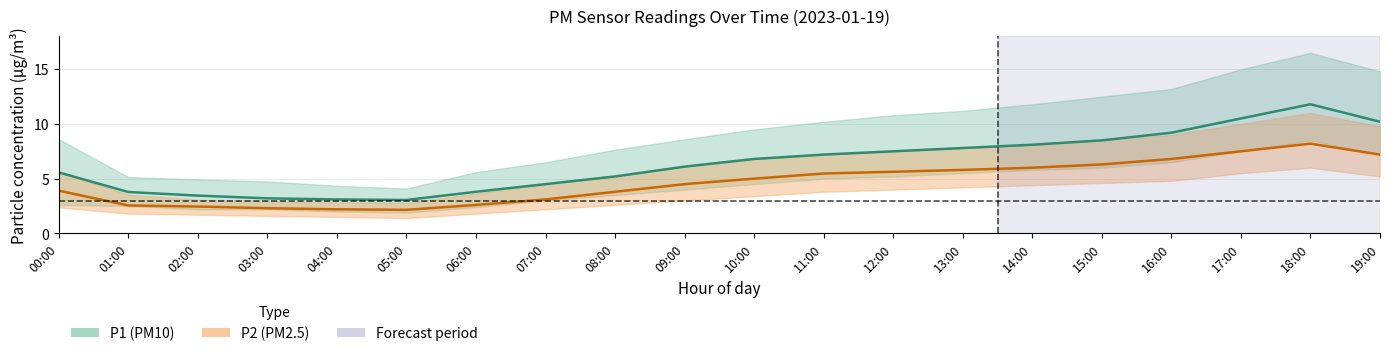

What is the total value across all series at 03:00?

5.5